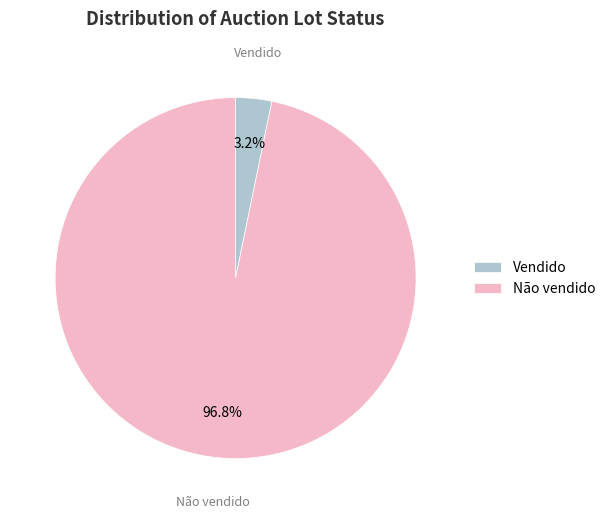

What is the largest slice in the pie chart?

Não vendido